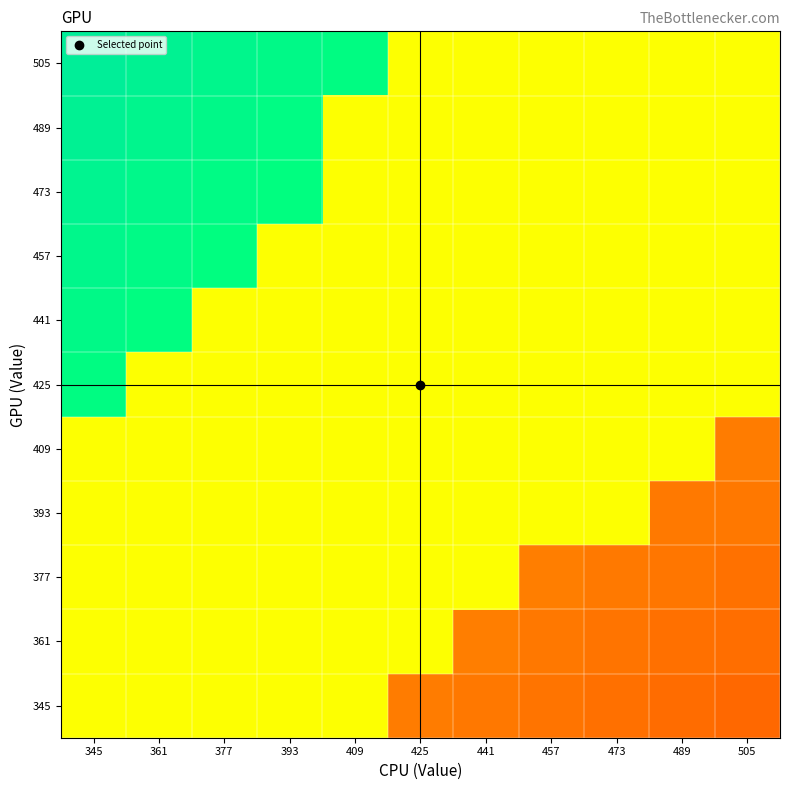

Rank the series by their maximum value, from highest to lowest.

505, 489, 473, 457, 441, 425, 345, 361, 377, 393, 409